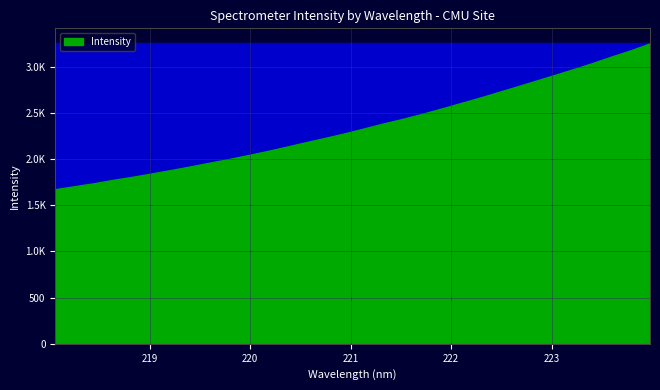

List the labels in order of value, smallest first.

218.0596, 218.2508, 218.442, 218.6332, 218.8244, 219.0156, 219.2067, 219.3979, 219.589, 219.7801, 219.9712, 220.1623, 220.3533, 220.5444, 220.7354, 220.9264, 221.1174, 221.3083, 221.4993, 221.6902, 221.8812, 222.0721, 222.263, 222.4538, 222.6447, 222.8355, 223.0264, 223.2172, 223.408, 223.5987, 223.7895, 223.9802